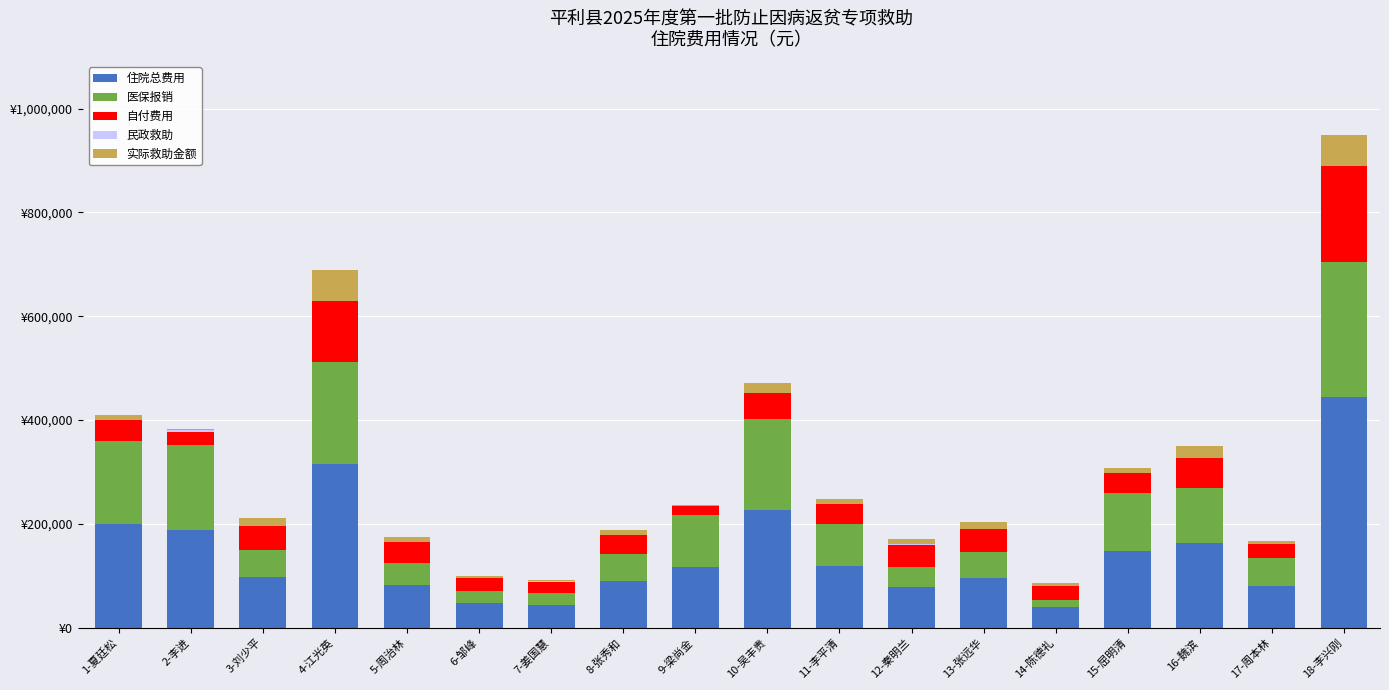

True or false: 民政救助 has a value of -2970.5 at 5-周治林.

False